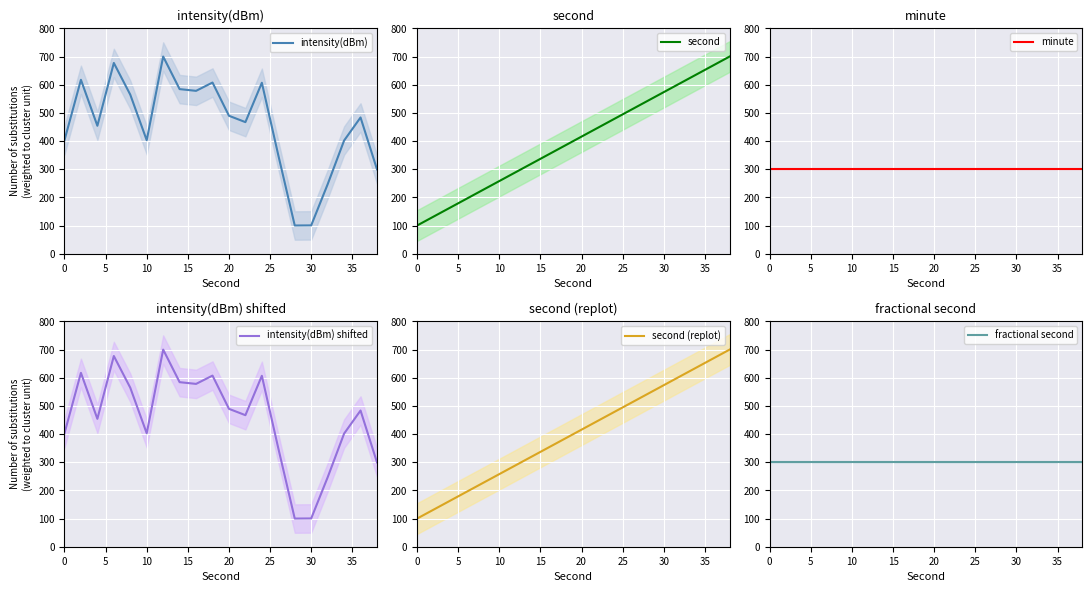

How many lines are shown in the chart?

6